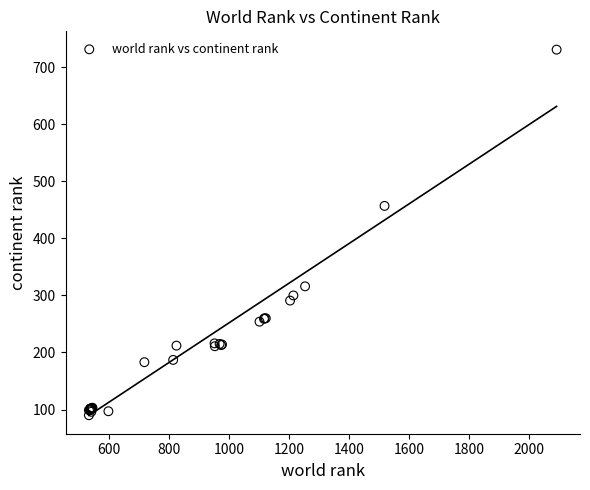

What Y value in the scatter plot is closest to 410?

457